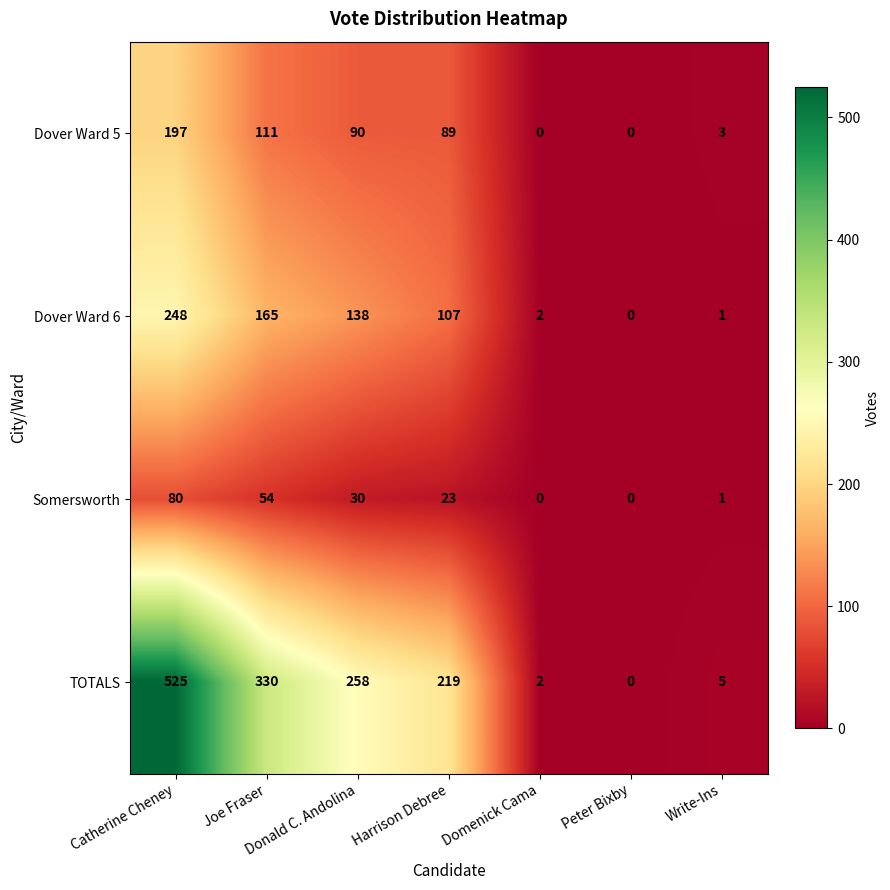

Which label corresponds to the largest value in the chart?

Catherine Cheney